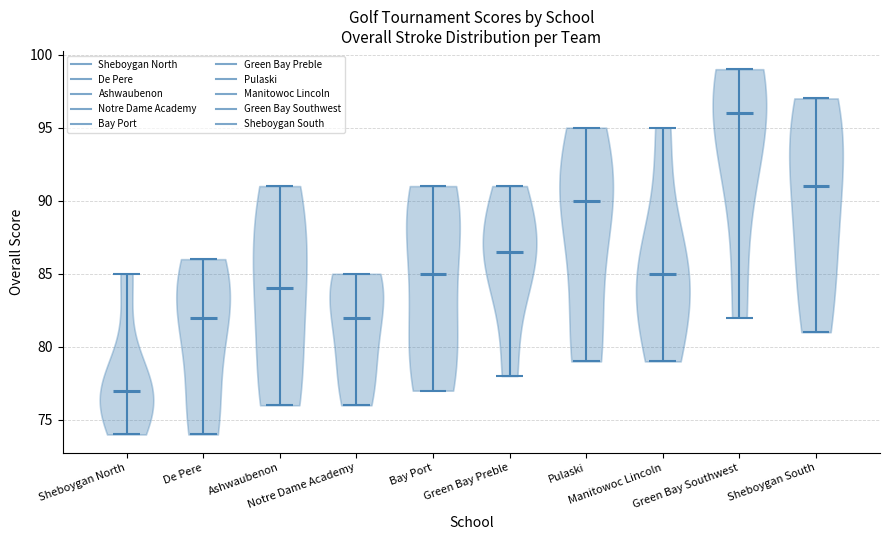

Reading left to right, read every violin against the y-axis: where its median line is, and the lowest and highest points it reaches. The values are not printed on the chart, so give them approximately, as read against the axis.

Sheboygan North: median line 77.0, lowest point 74.0, highest point 85.0
De Pere: median line 82.0, lowest point 74.0, highest point 86.0
Ashwaubenon: median line 84.0, lowest point 76.0, highest point 91.0
Notre Dame Academy: median line 82.0, lowest point 76.0, highest point 85.0
Bay Port: median line 85.0, lowest point 77.0, highest point 91.0
Green Bay Preble: median line 86.5, lowest point 78.0, highest point 91.0
Pulaski: median line 90.0, lowest point 79.0, highest point 95.0
Manitowoc Lincoln: median line 85.0, lowest point 79.0, highest point 95.0
Green Bay Southwest: median line 96.0, lowest point 82.0, highest point 99.0
Sheboygan South: median line 91.0, lowest point 81.0, highest point 97.0